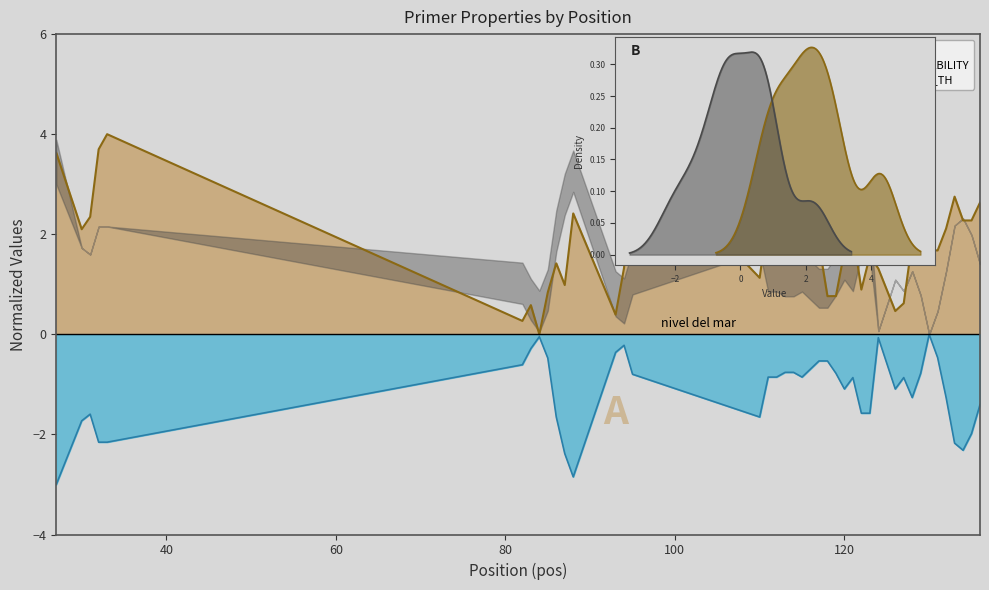

In PRIMER_RIGHT_0_END_STABILITY, how many points are lower than both neighbors (excluding endpoints)?

7